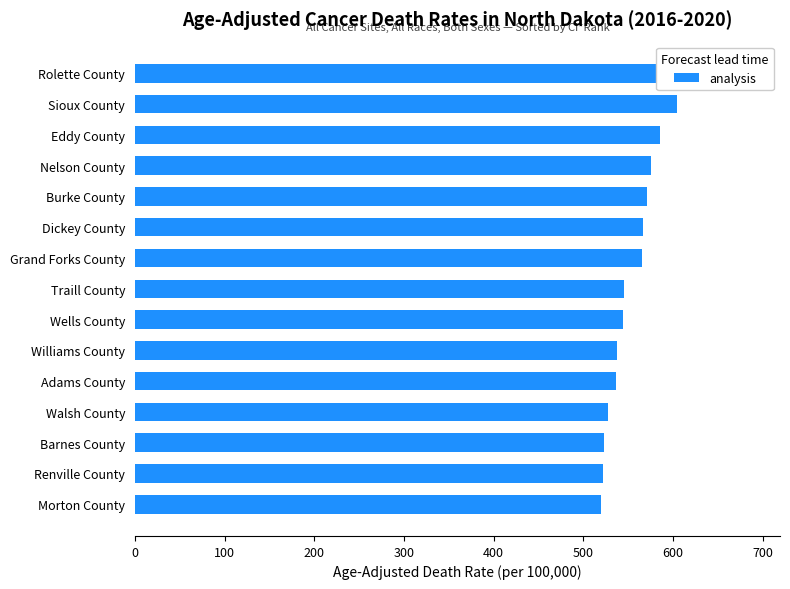

The chart shows a value of 127.5 at Nelson County. True or false?

False